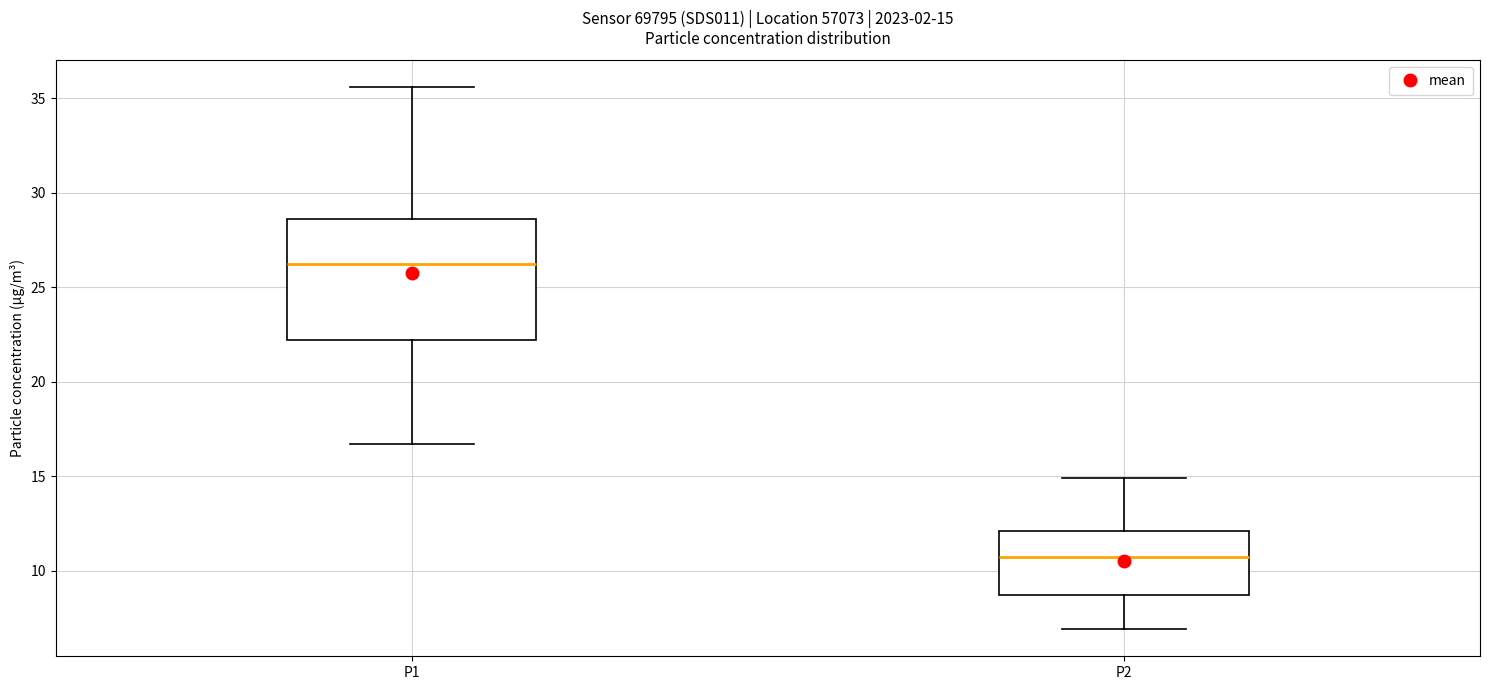

Comparing the boxes themselves (not the whiskers), which one is the tallest?

P1